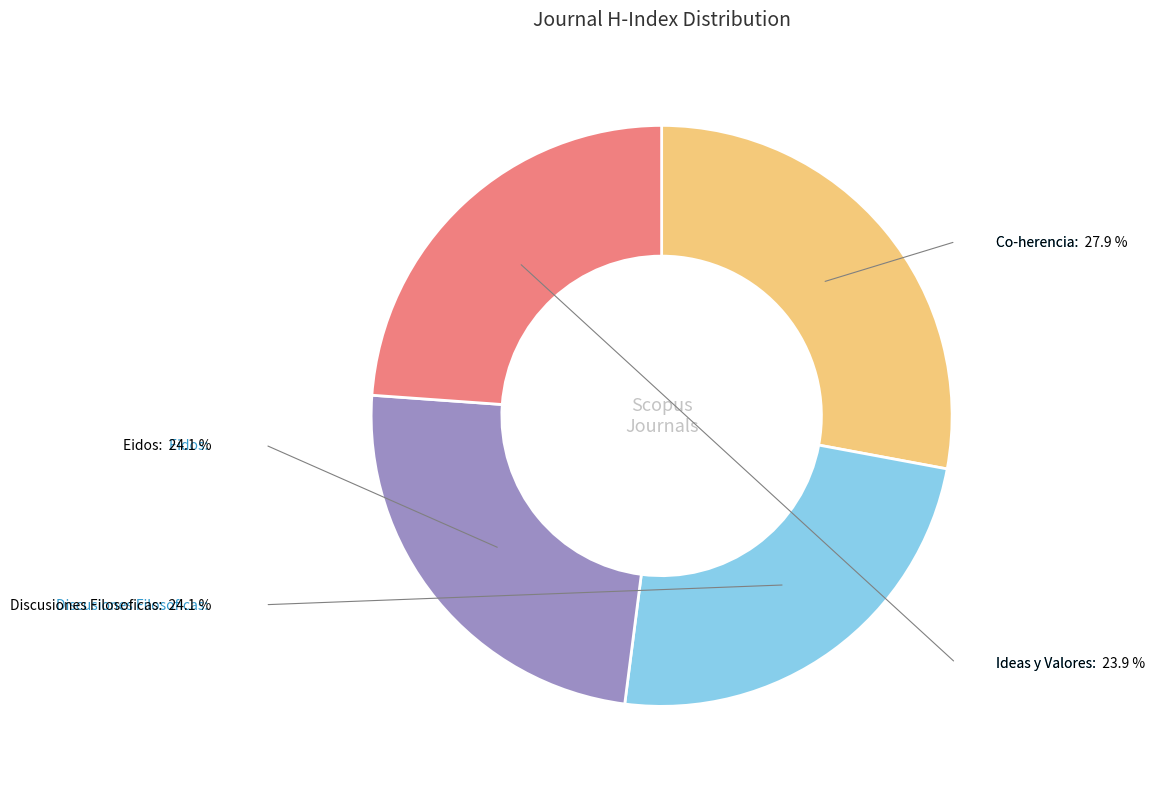

Is there any slice that represents more than half of the pie?

No